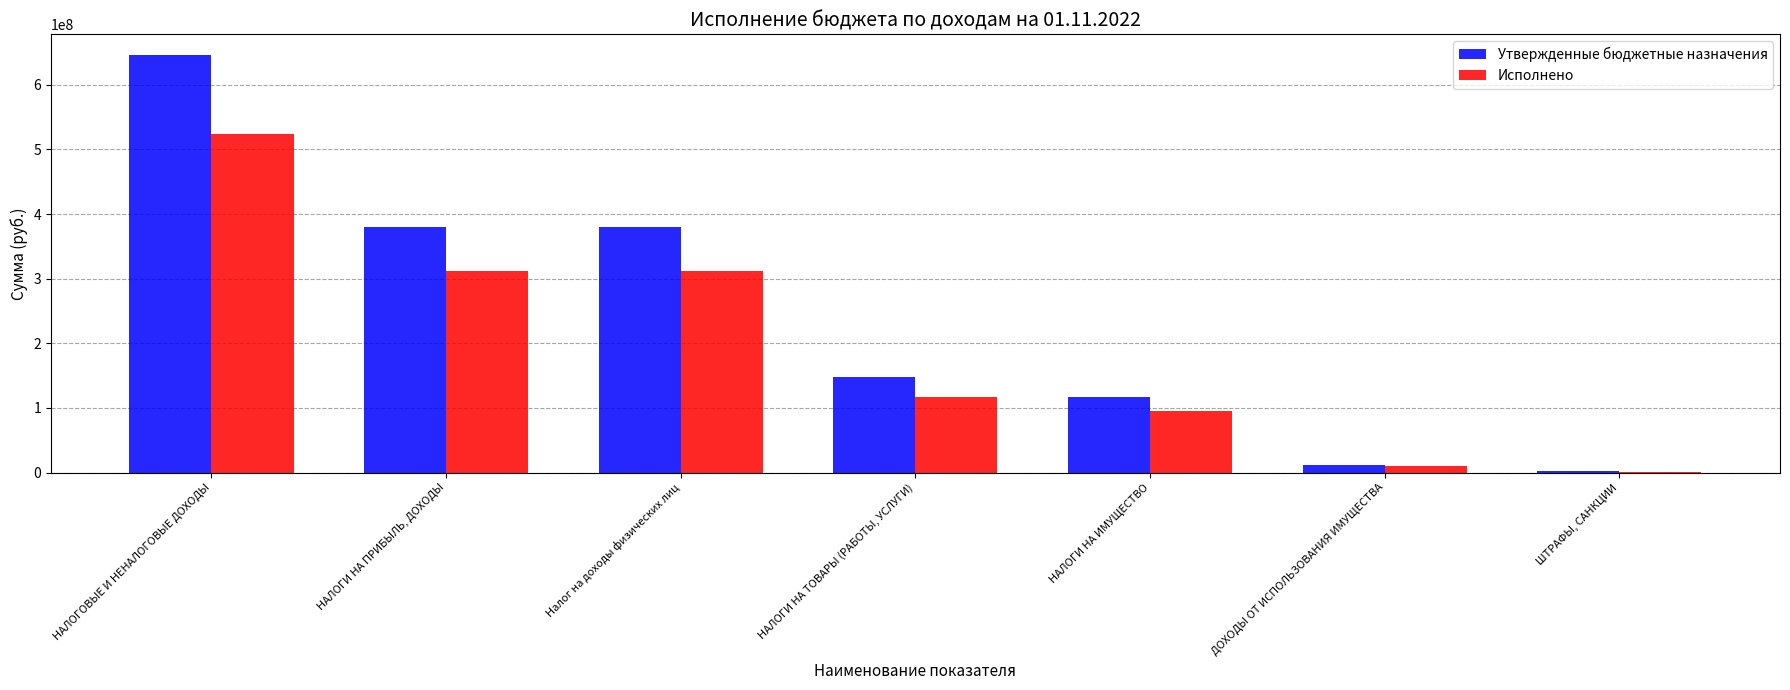

What is the maximum value shown in the chart?

645842549.9